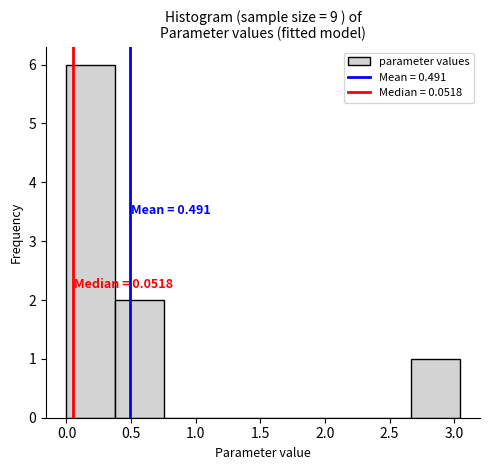

Over which range of the x-axis is the bar tallest?

0.00 to 0.40